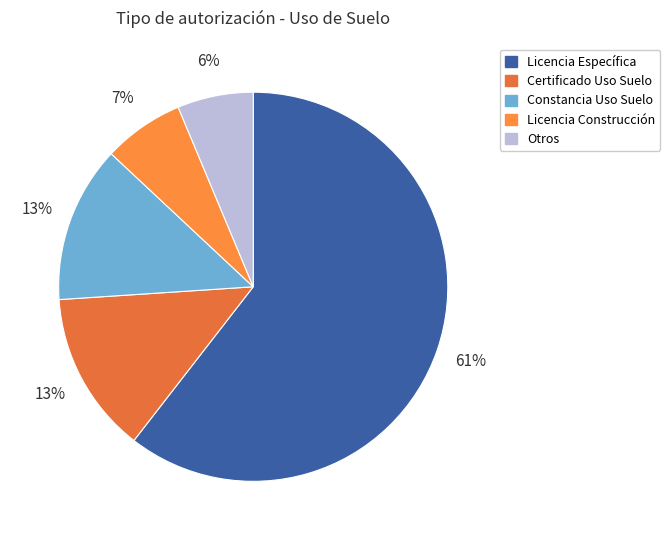

What is the largest slice in the pie chart?

LICENCIA DE USO DE SUELO ESPECÍFICO